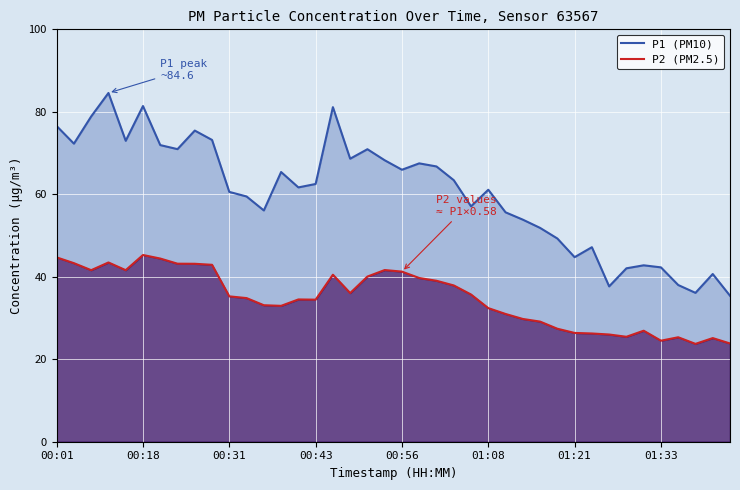

How many categories are shown in the chart?

40